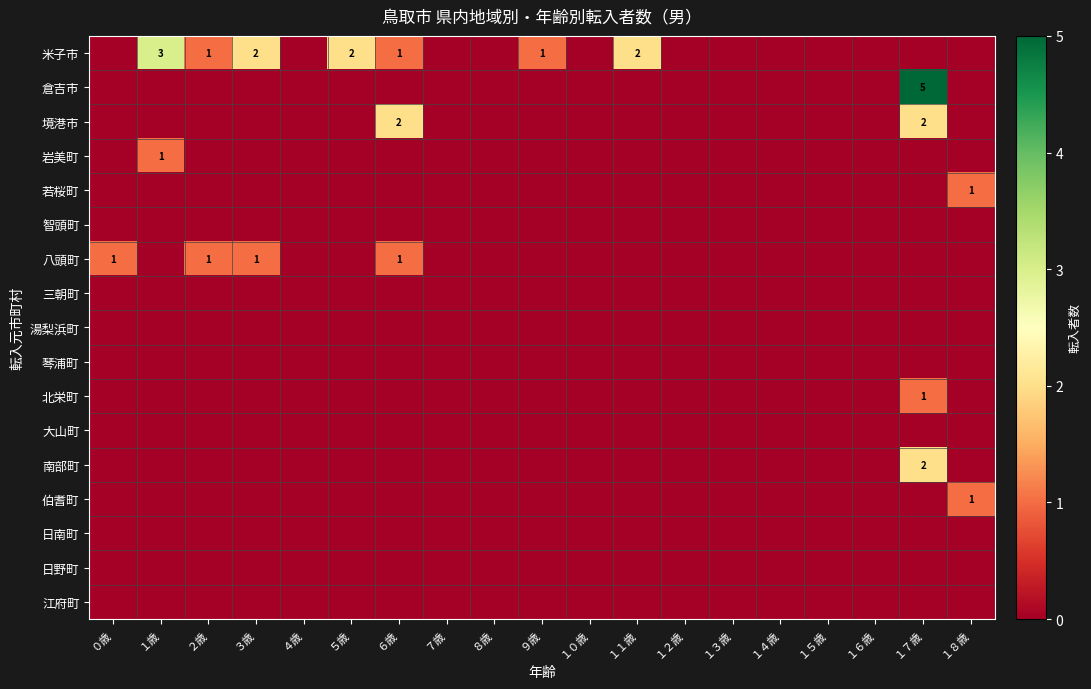

The 若桜町 series shows 1 at １８歳. True or false?

True